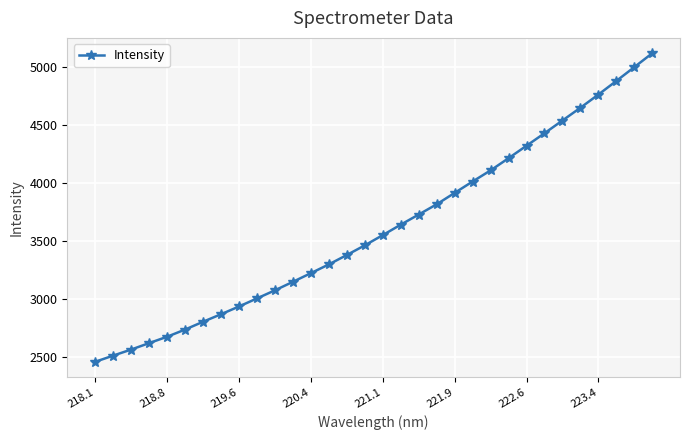

True or false: the data has more than 0 interior local peaks.

False